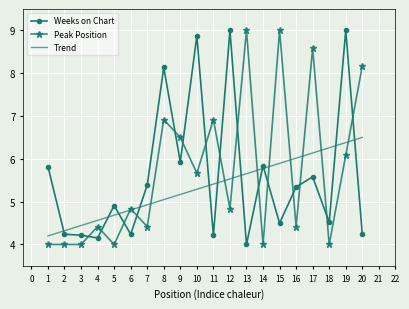

Is it true that Trend equals 4.2 at 1?

True